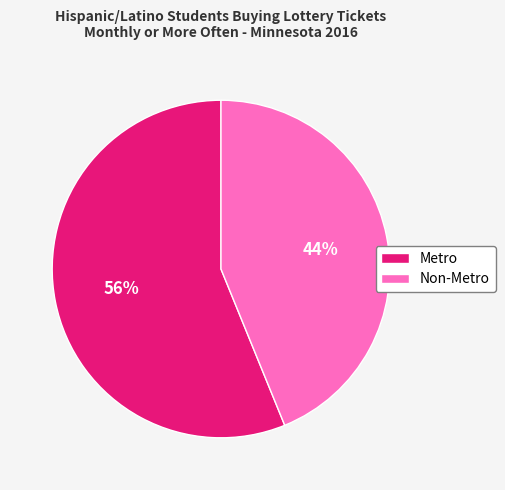

Does any single category account for the majority?

Yes